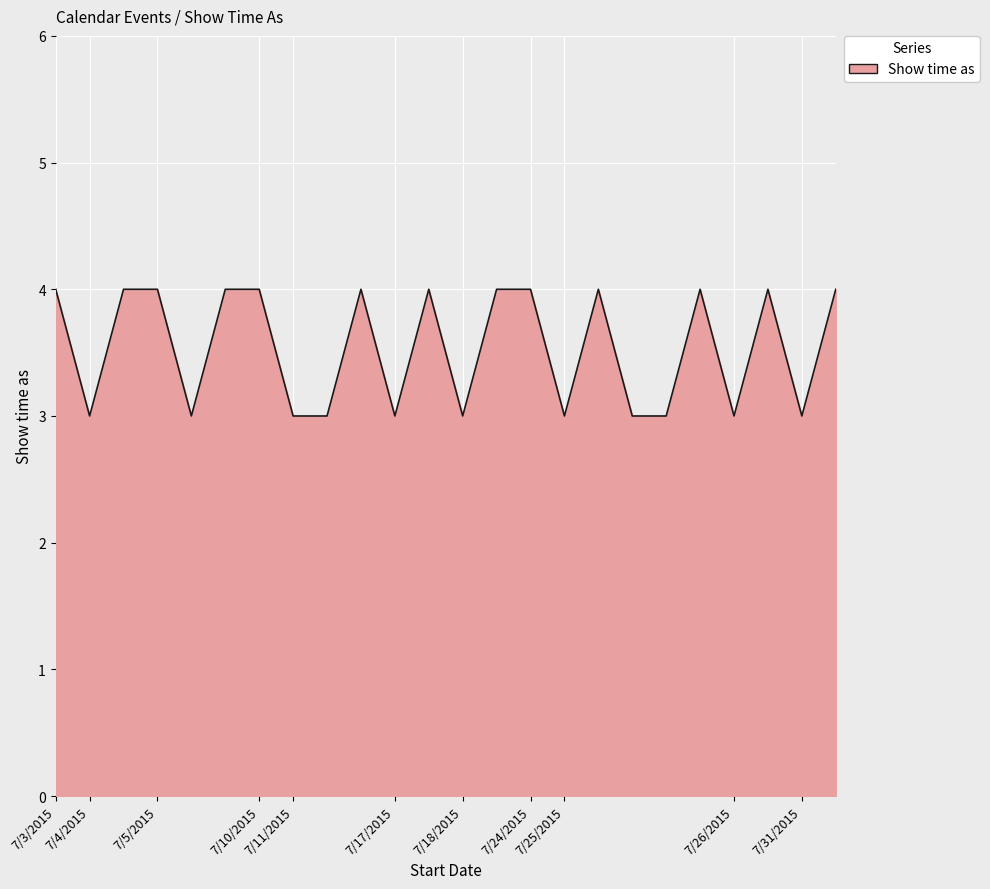

What is the maximum value shown in the chart?

4